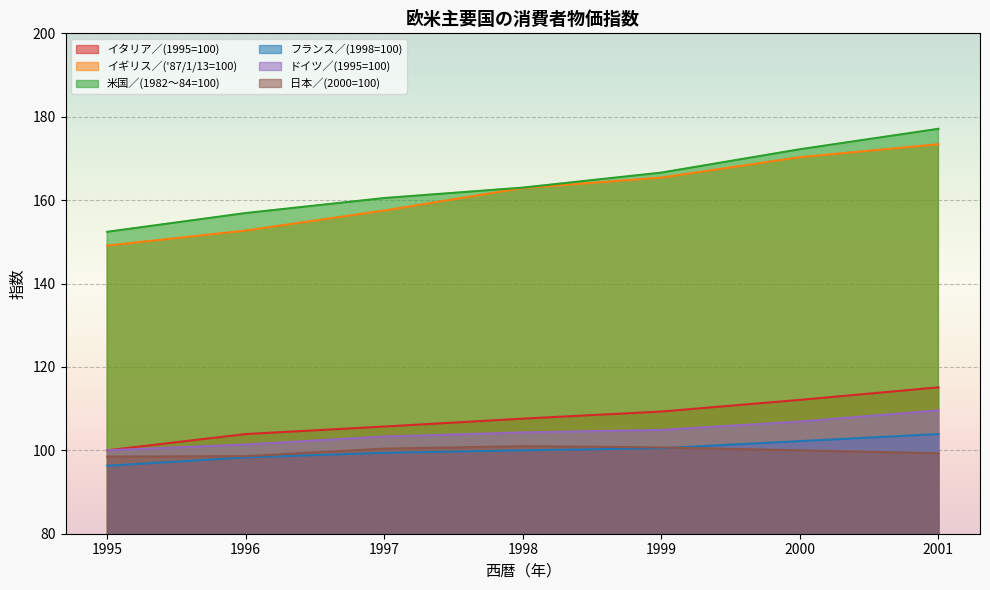

What is the difference between the highest and lowest values at 1996?

58.6